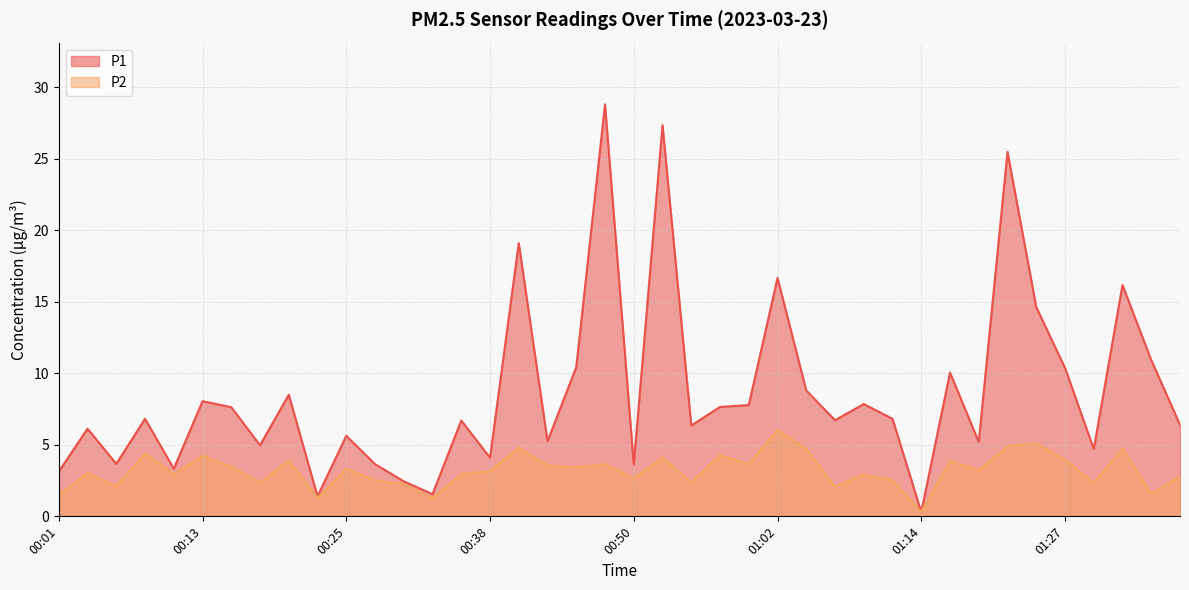

True or false: P1 and P2 intersect in this chart.

False